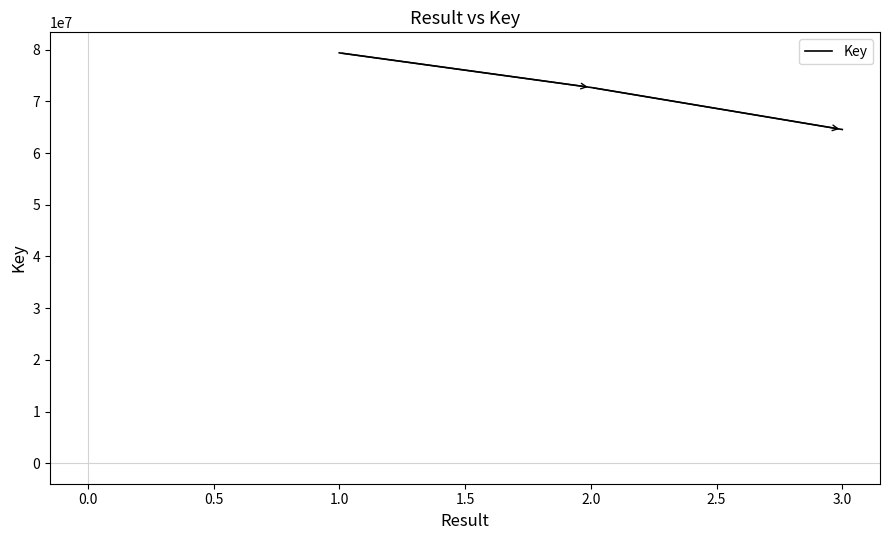

What is the difference between the maximum and second lowest values?

6690199